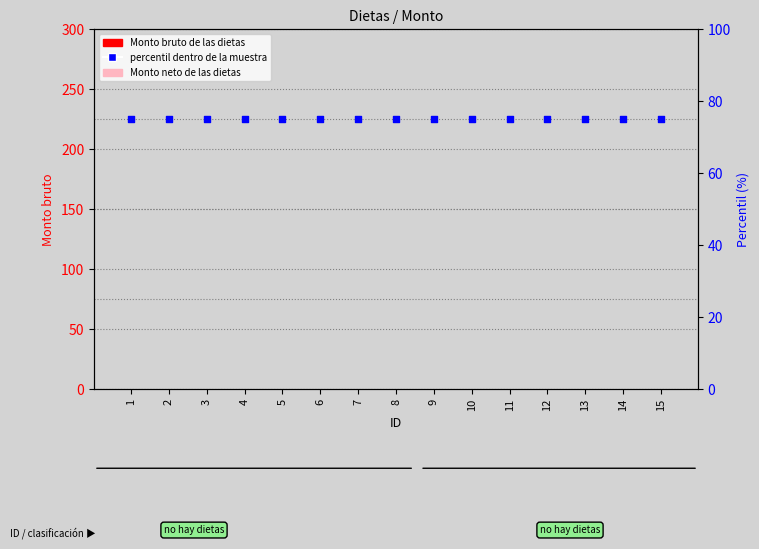

Which series reaches the minimum Y coordinate?

Monto bruto de las dietas